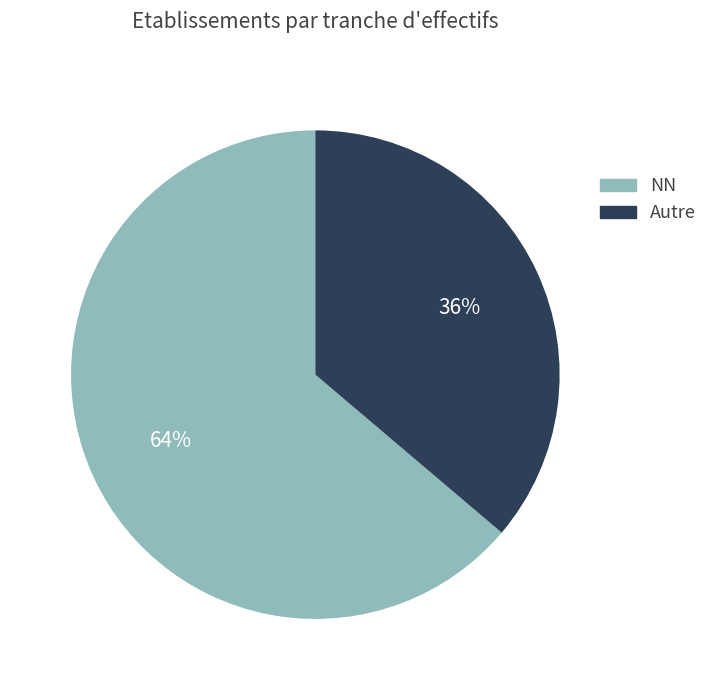

To the nearest percent, what is the difference between the largest and smallest slice percentages?

28%